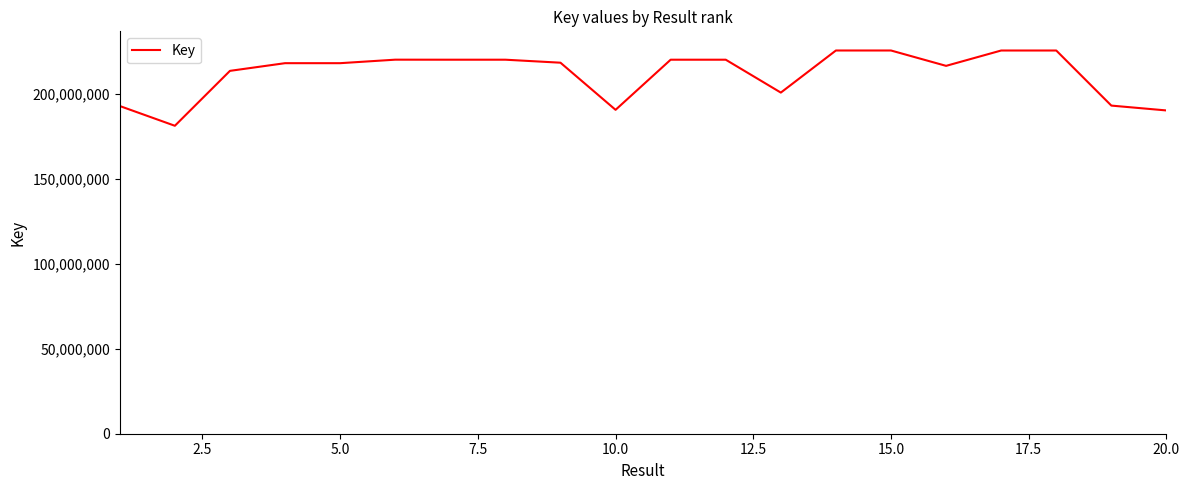

What is the difference between the maximum and minimum values?

44264715